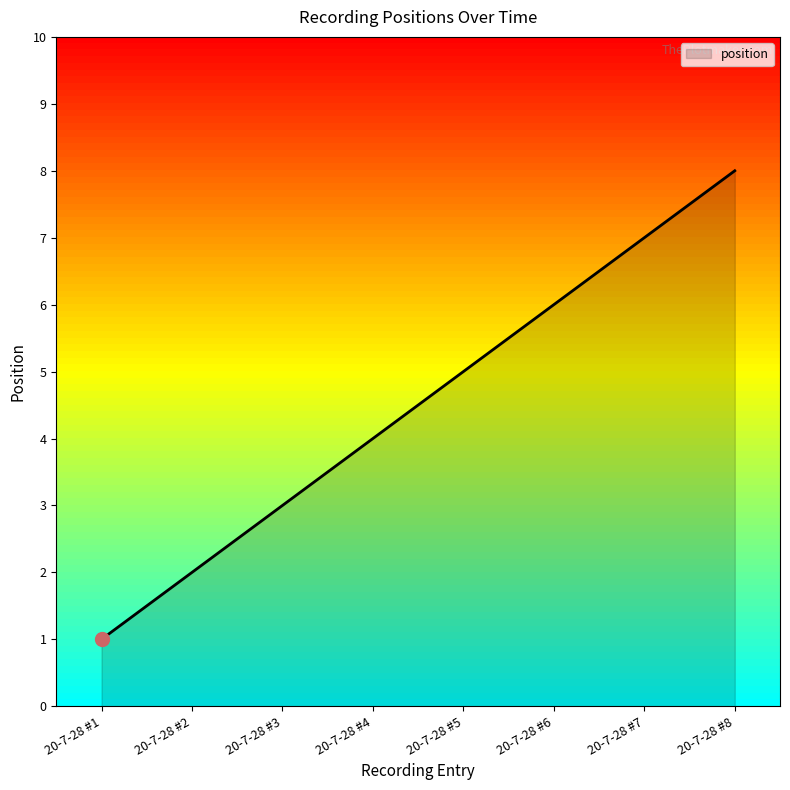

List the labels in order of value, largest first.

20-7-28 #8, 20-7-28 #7, 20-7-28 #6, 20-7-28 #5, 20-7-28 #4, 20-7-28 #3, 20-7-28 #2, 20-7-28 #1